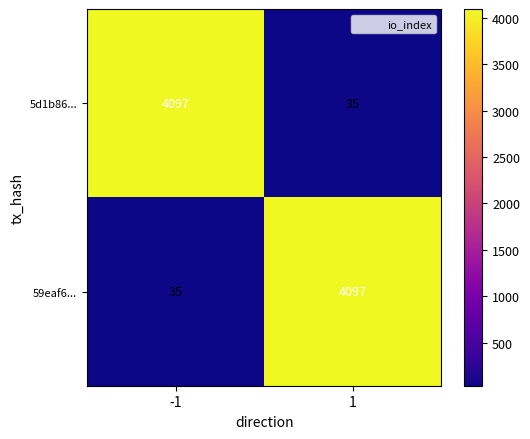

What is the spread (max minus min) of values at -1?

4062